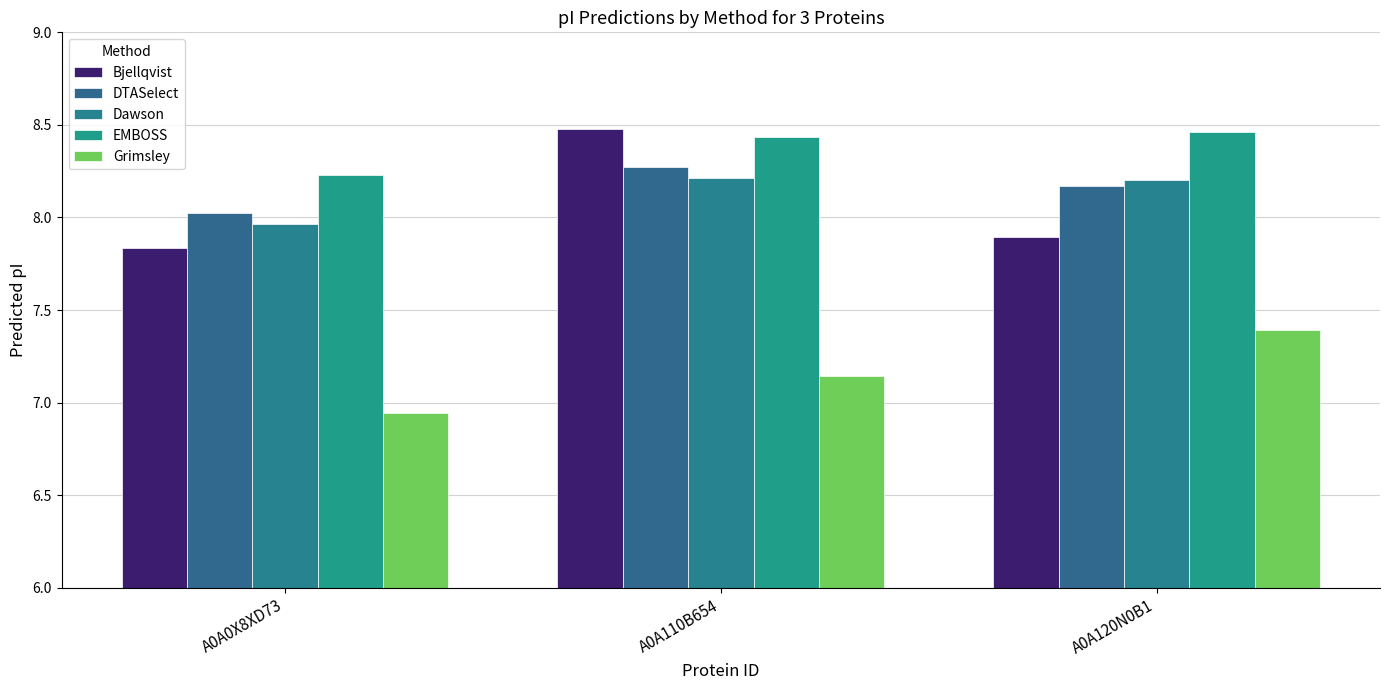

How many bars are there in each group?

5